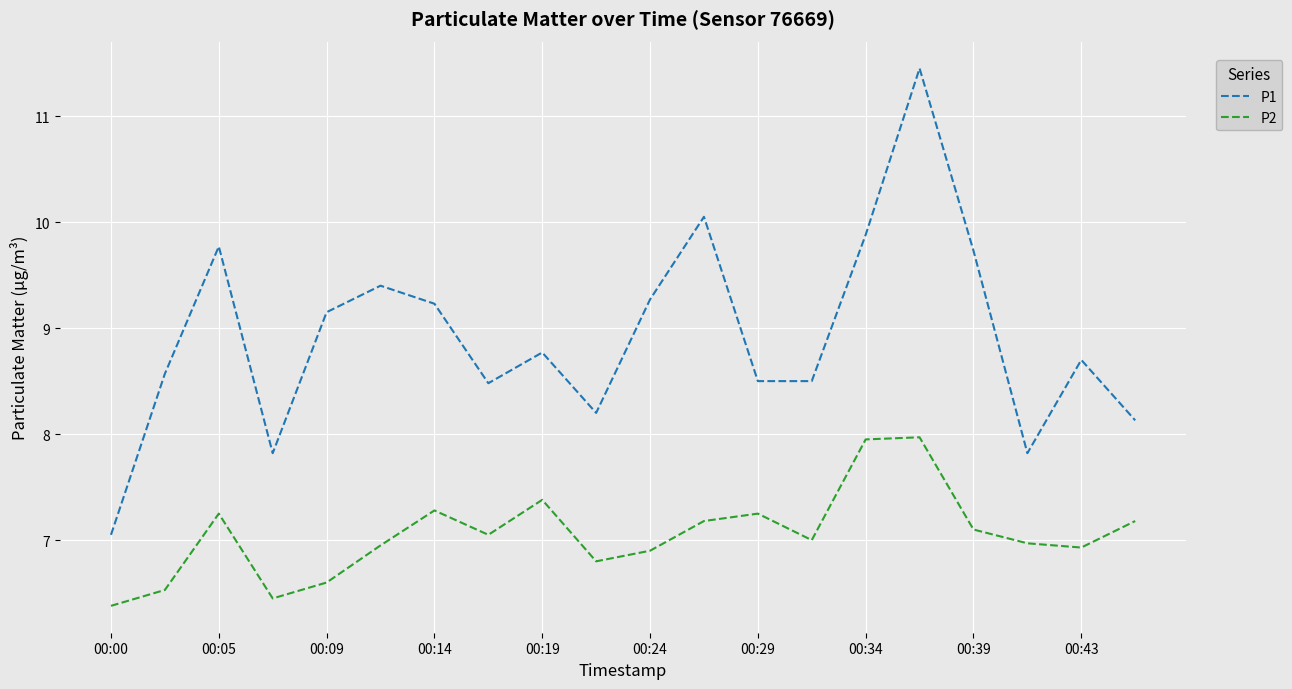

How many lines are shown in the chart?

2